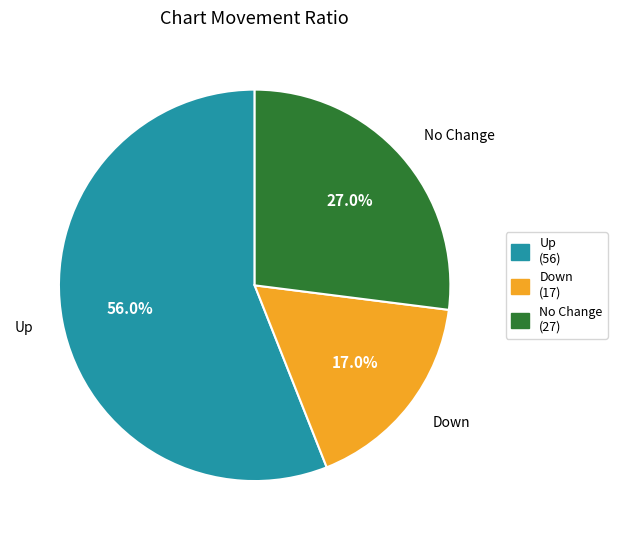

Does any single category account for the majority?

Yes